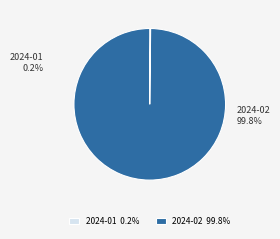

To the nearest percent, what is the difference between the largest and smallest slice percentages?

100%